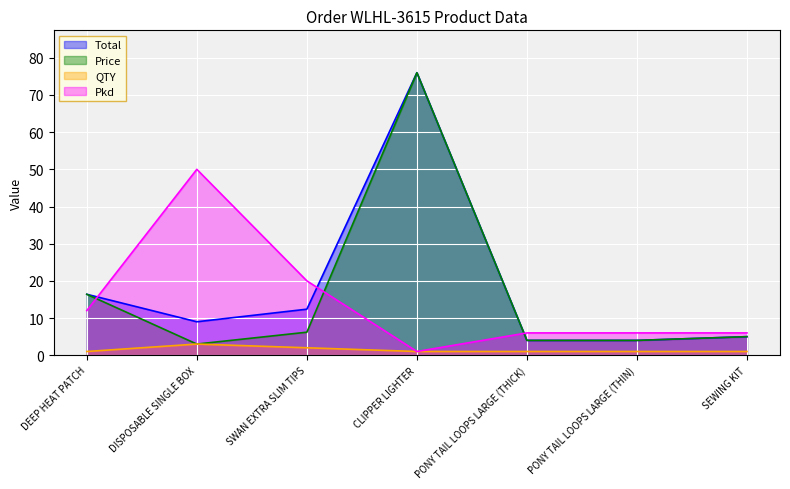

True or false: Total and Pkd cross at least once.

True